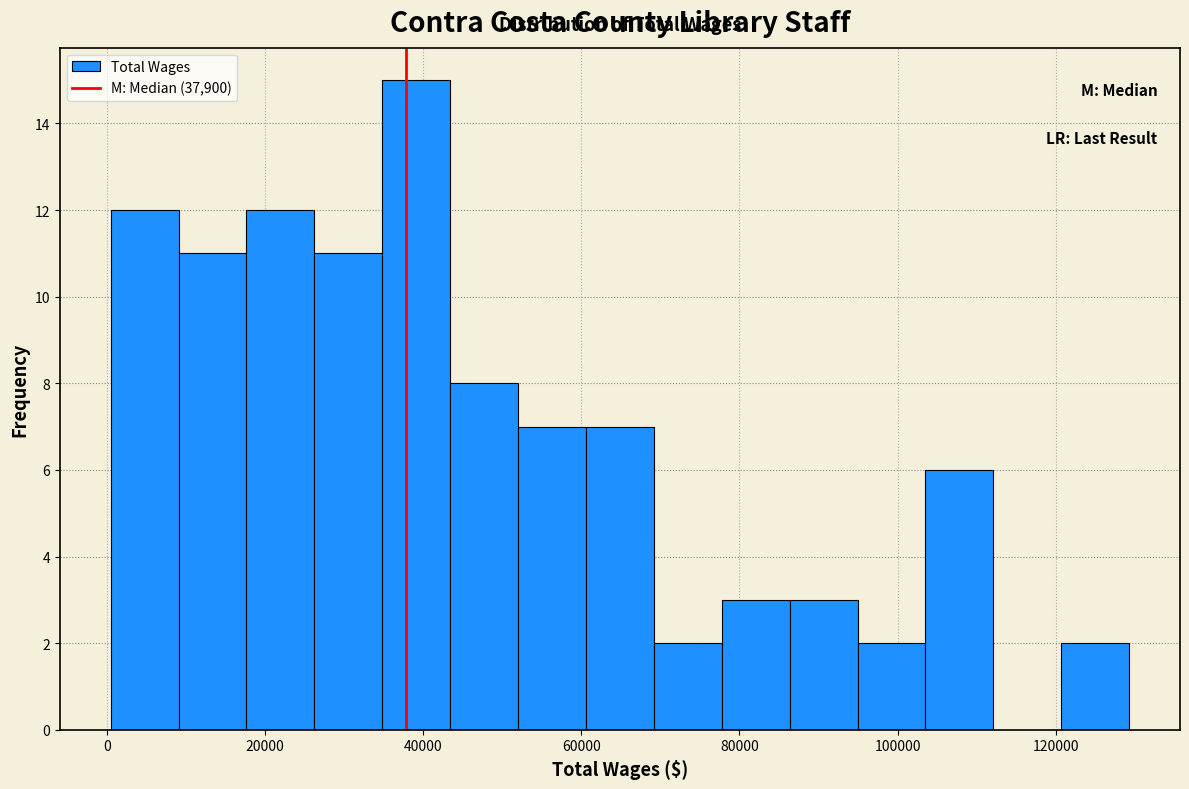

Reading left to right, list every bar in this chart as the range it spans on the x-axis followed by its height. Neither the bar edges nor the heights are printed on the chart, so give them approximately, as read against the axes.

0 to 10000: 12
10000 to 18000: 11
18000 to 26000: 12
26000 to 34000: 11
34000 to 44000: 15
44000 to 52000: 8
52000 to 60000: 7
60000 to 70000: 7
70000 to 78000: 2
78000 to 86000: 3
86000 to 94000: 3
94000 to 104000: 2
104000 to 112000: 6
112000 to 120000: 0
120000 to 130000: 2